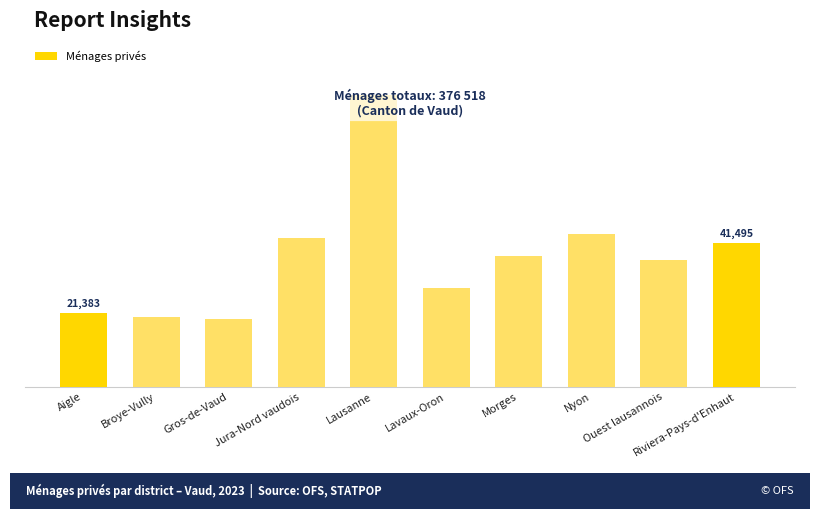

The chart shows a value of 36476 at Ouest lausannois. True or false?

True